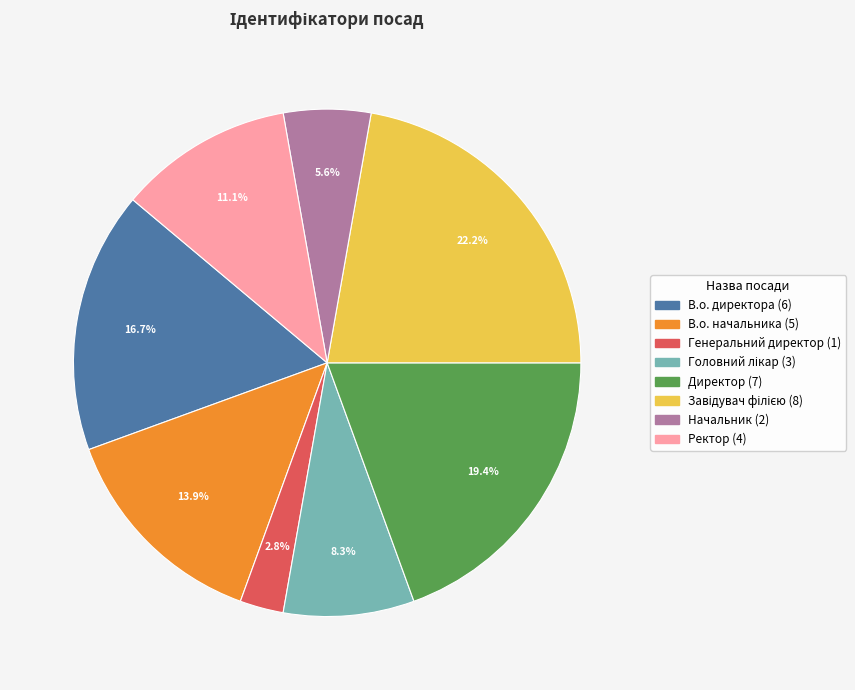

Do В.о. начальника and Начальник together represent more than half of the pie?

No